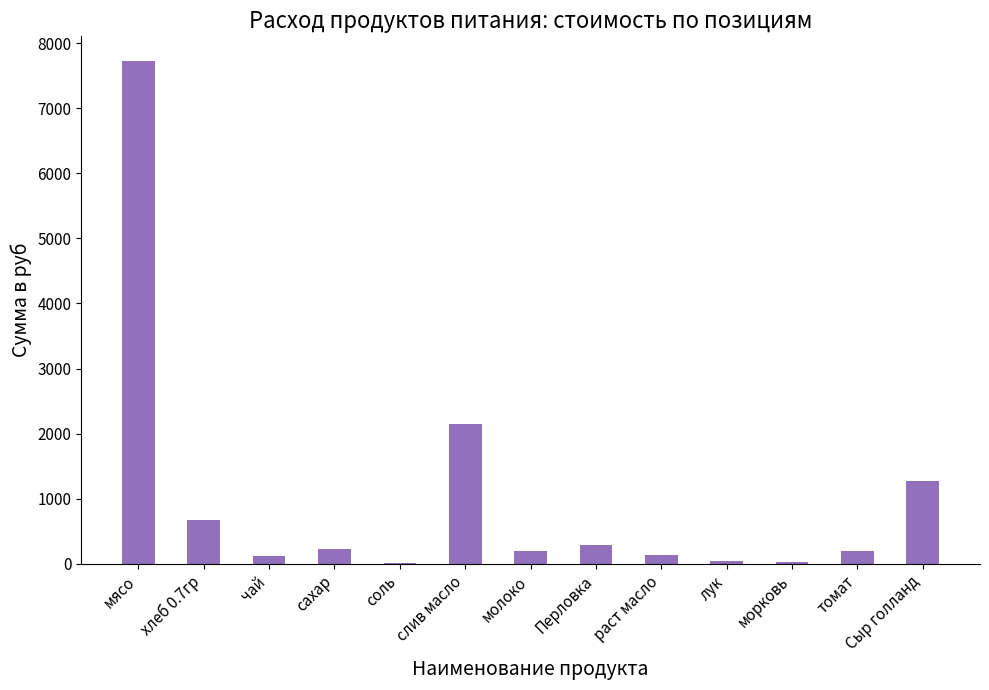

Are the bars horizontal?

No